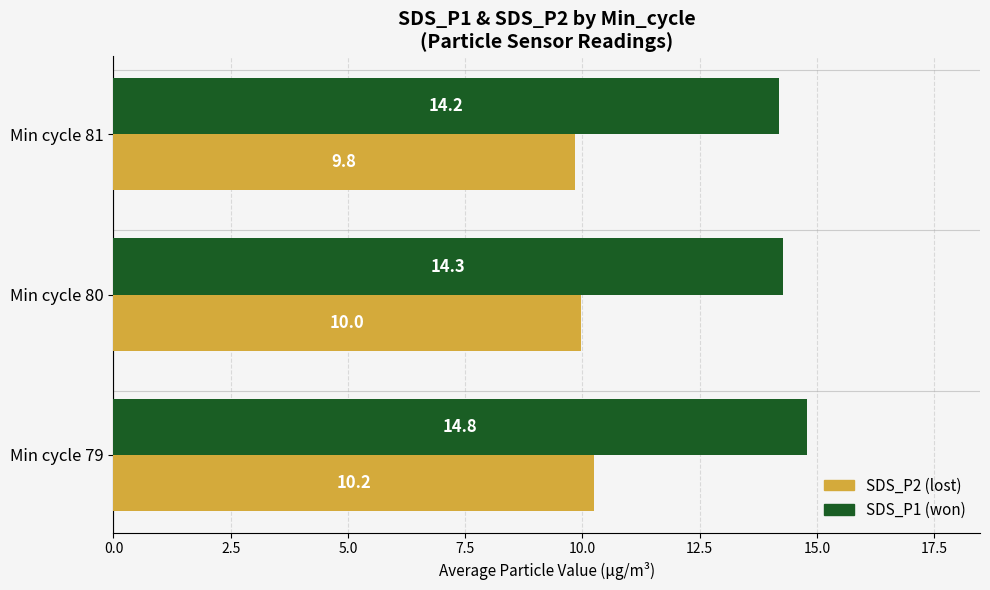

What is the smallest value displayed?

9.8